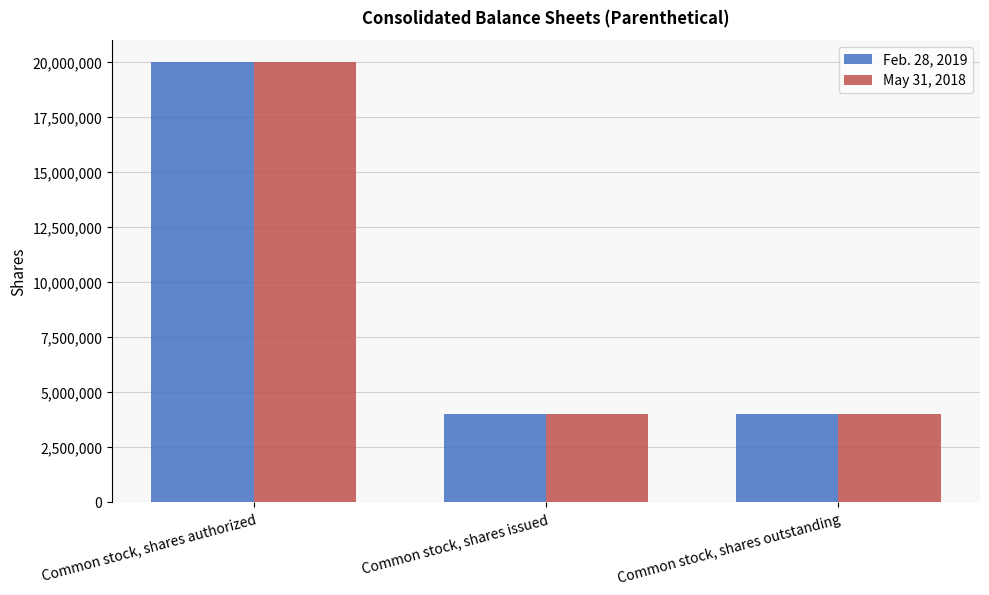

What is the highest value of the May 31, 2018 series?

20000000